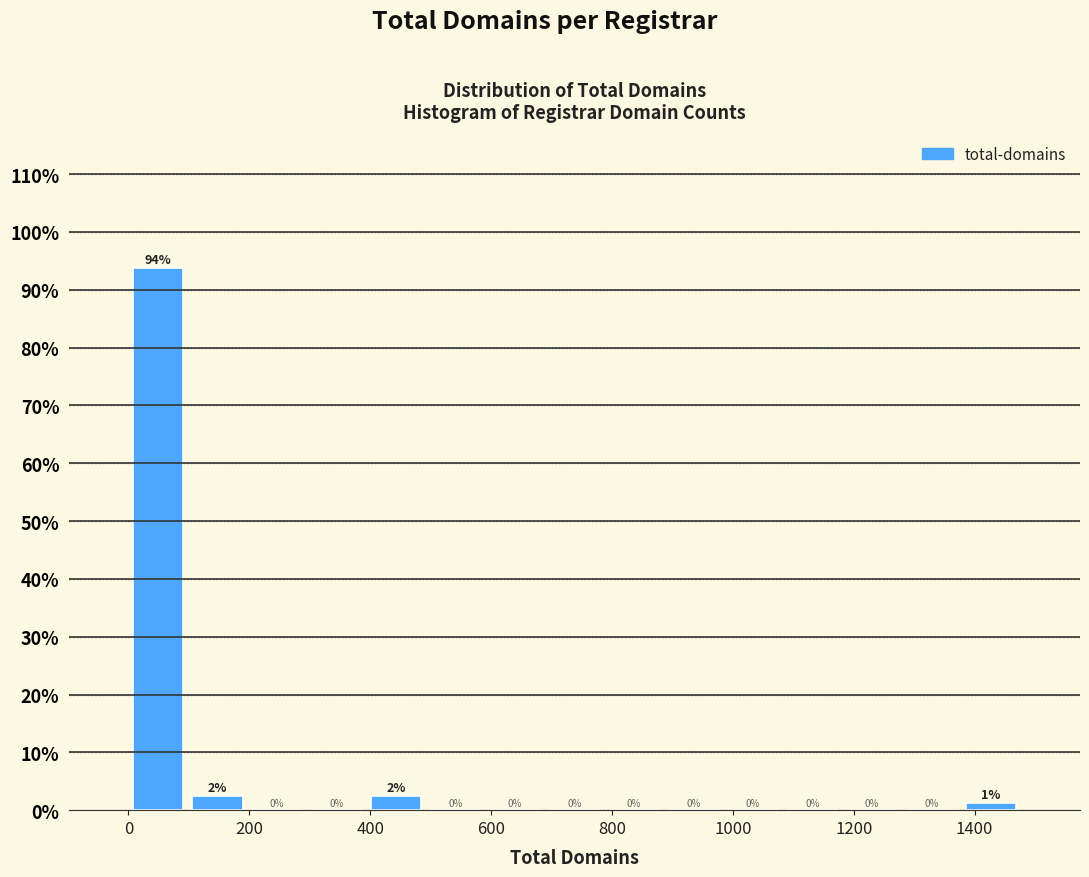

Over which range of the x-axis is the bar tallest?

0 to 100